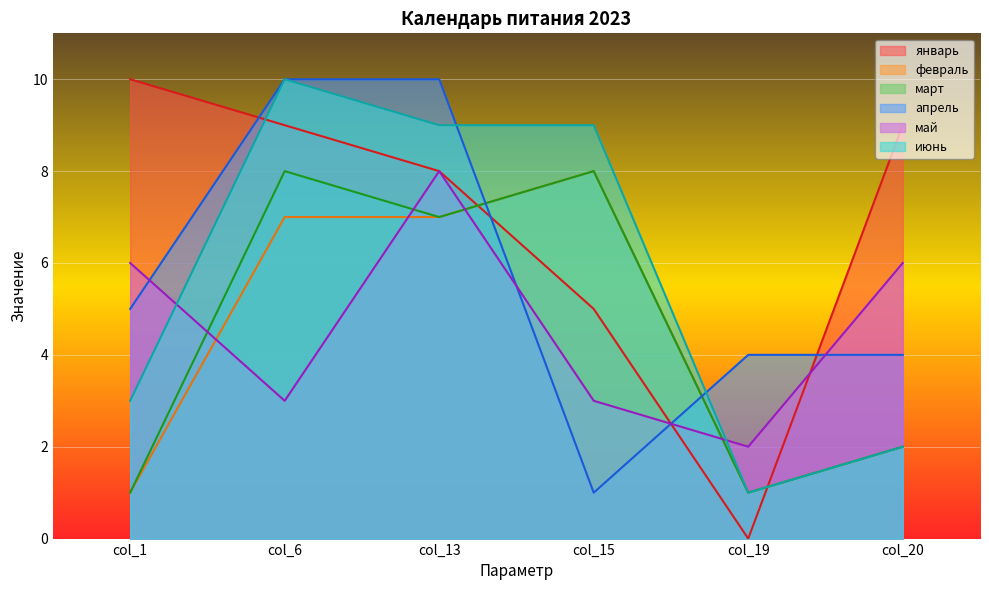

Is it true that май equals 2 at col_15?

False